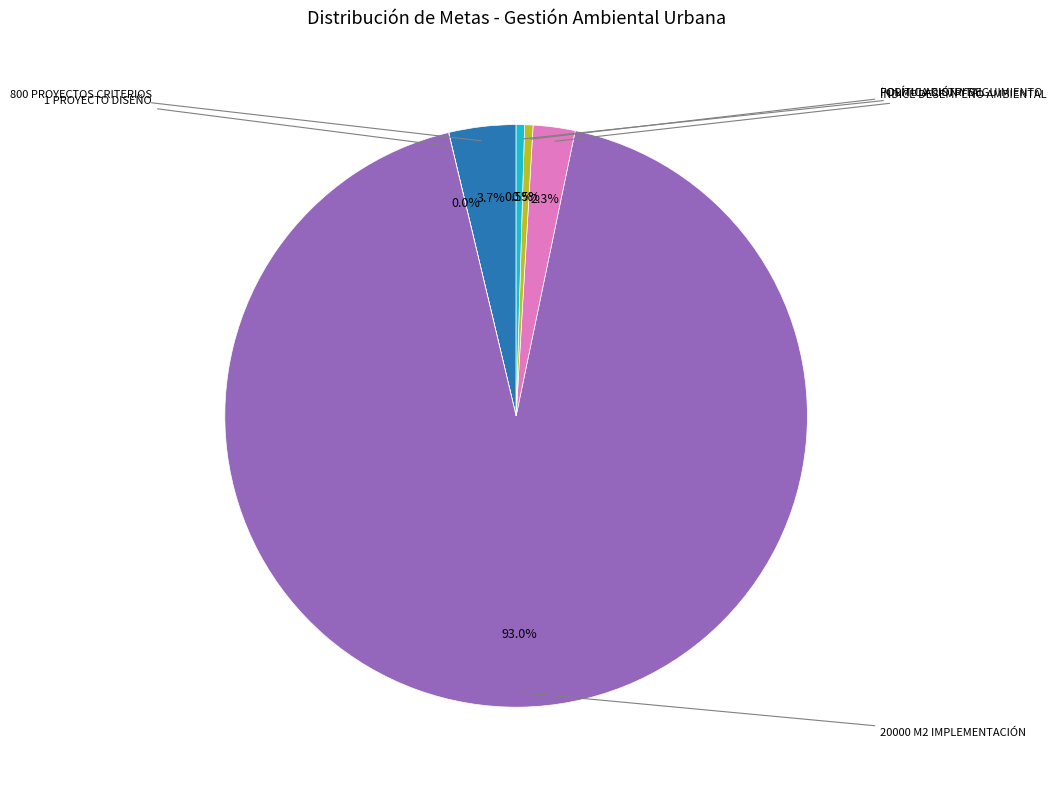

Does any single category account for the majority?

Yes